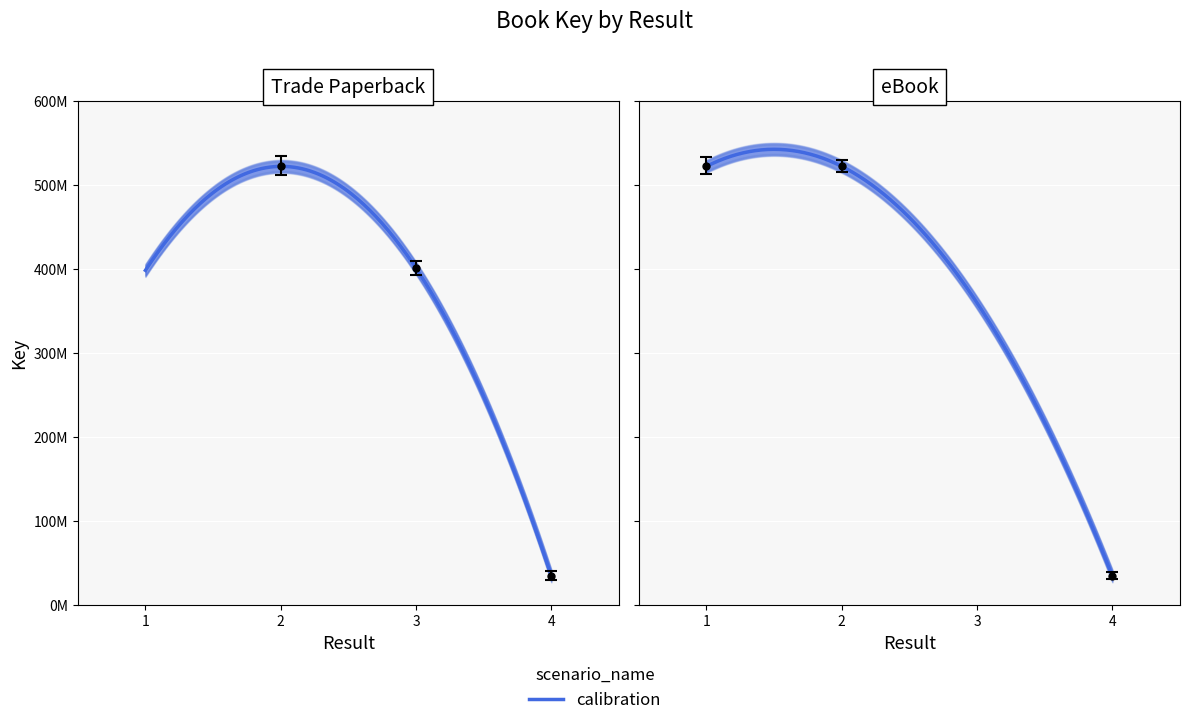

At which category does the chart reach its minimum across all series?

4